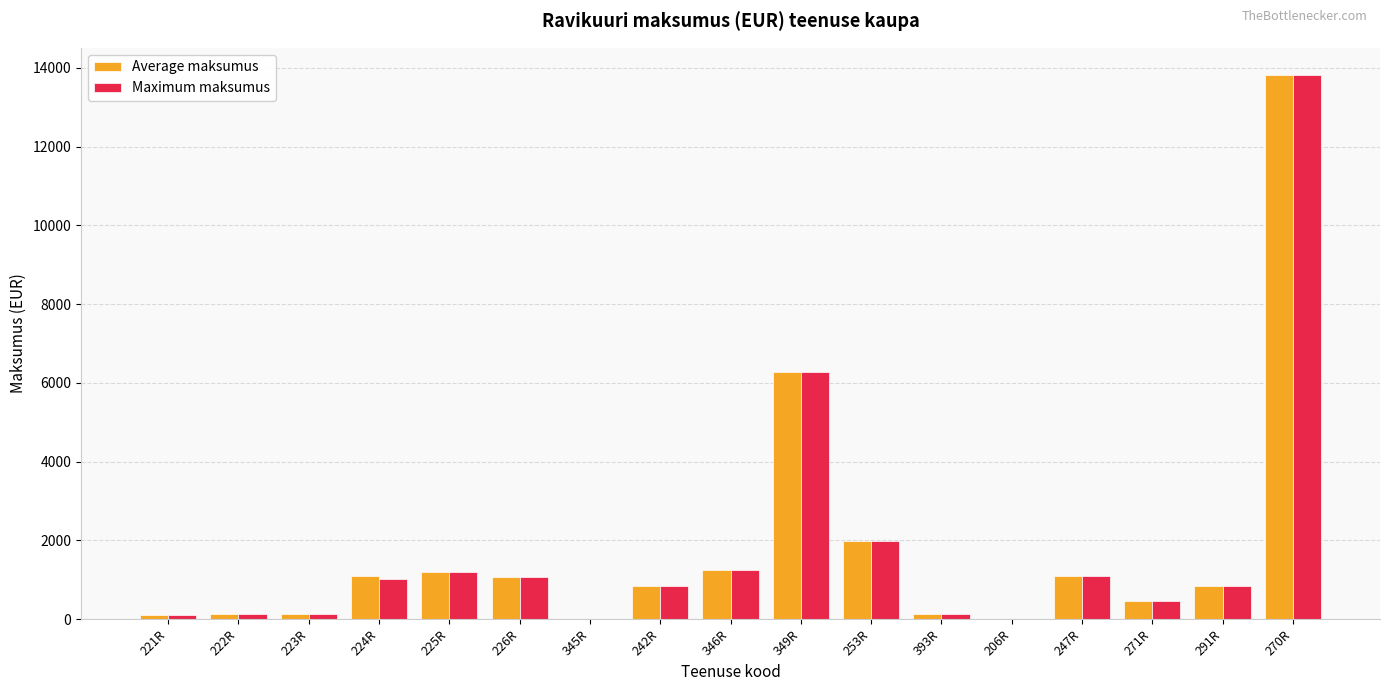

The Maximum maksumus series shows 1757.3 at 225R. True or false?

False